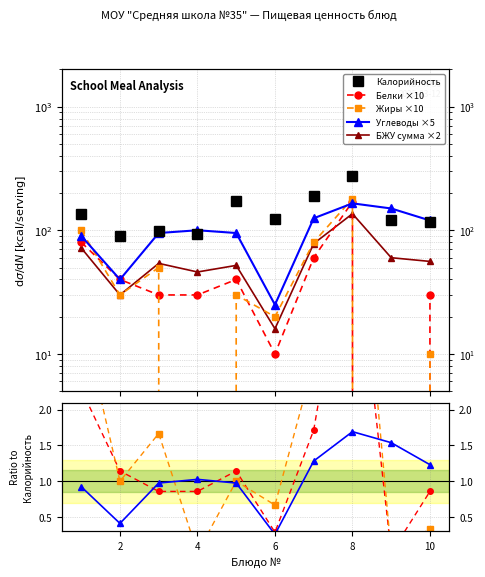

How many interior local peaks does the Жиры series have?

3